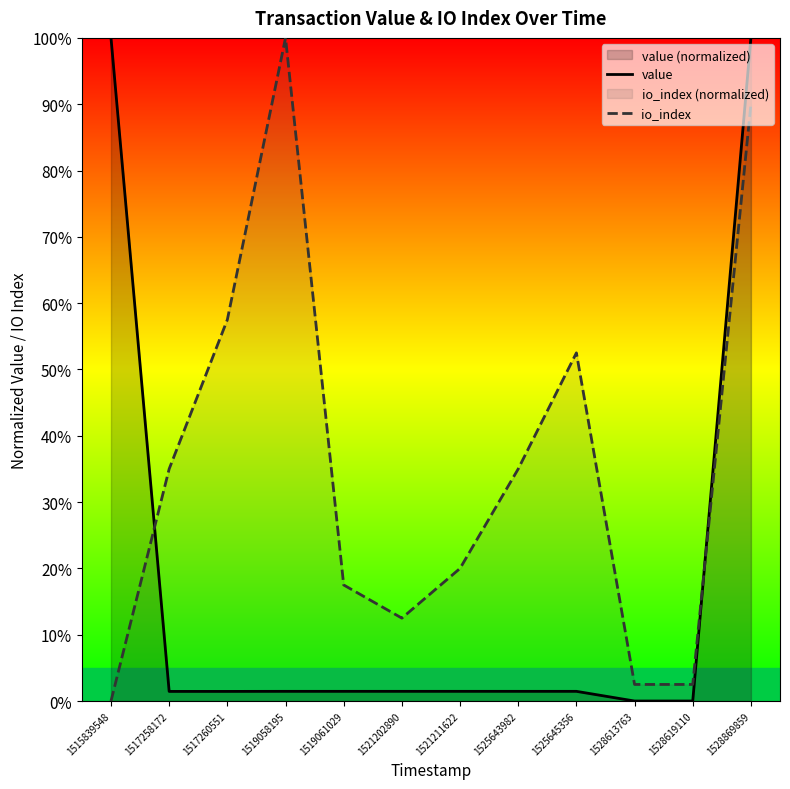

List the labels in order of value value, largest first.

1515839548, 1528869859, 1521202890, 1521211622, 1519058195, 1519061029, 1525643982, 1525645356, 1517258172, 1517260551, 1528613763, 1528619110